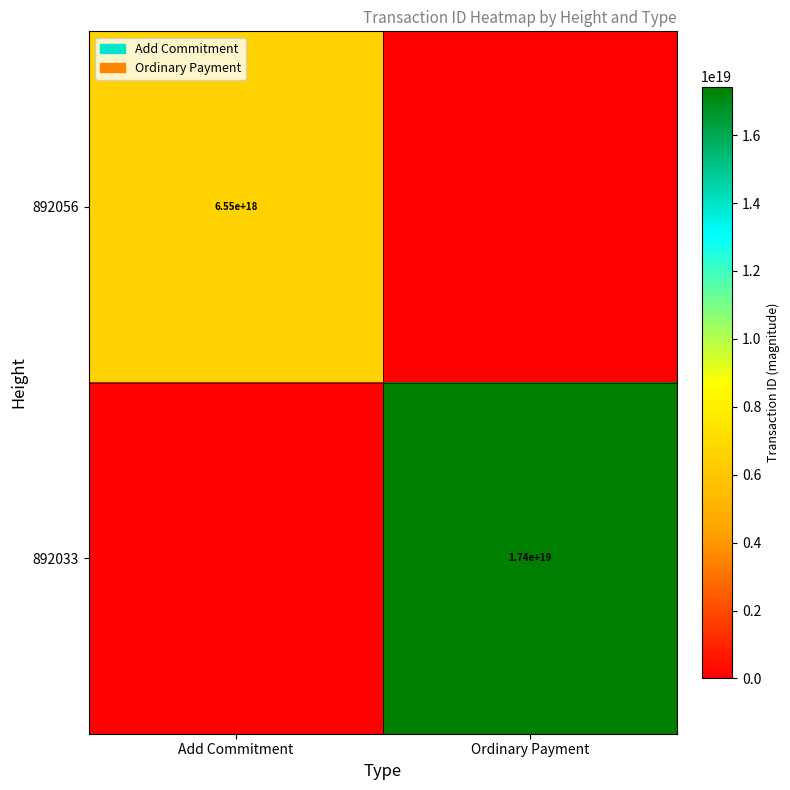

Is it true that 892056 equals 6550000000000000000 at Add Commitment?

True